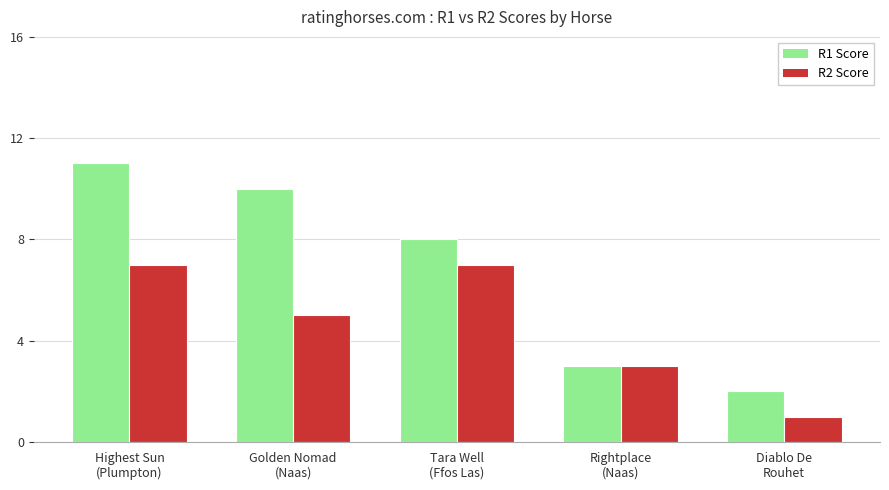

List the series in order of their overall mean, lowest first.

R2 Score, R1 Score